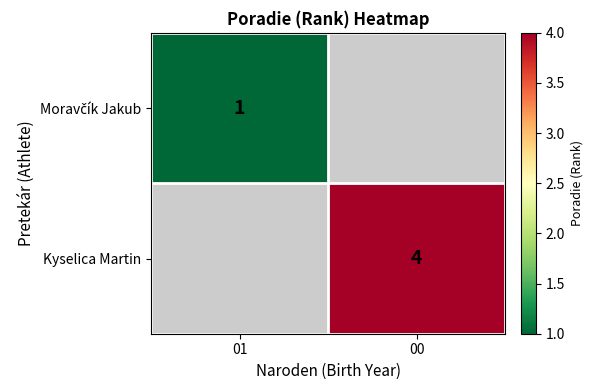

The Kyselica Martin series shows 4 at 00. True or false?

True